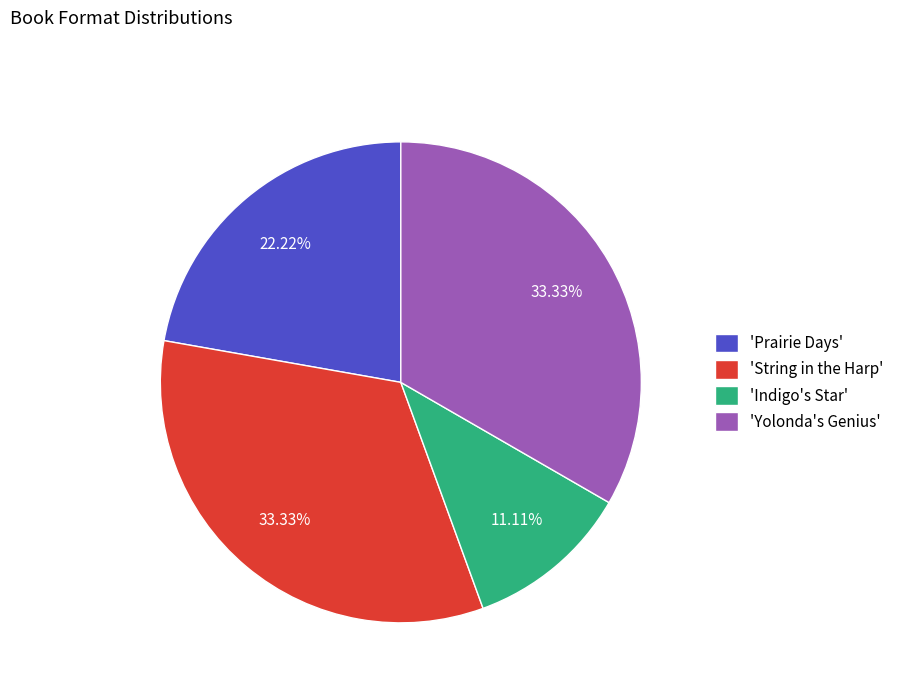

Do 'String in the Harp' and 'Yolonda's Genius' together represent more than half of the pie?

Yes